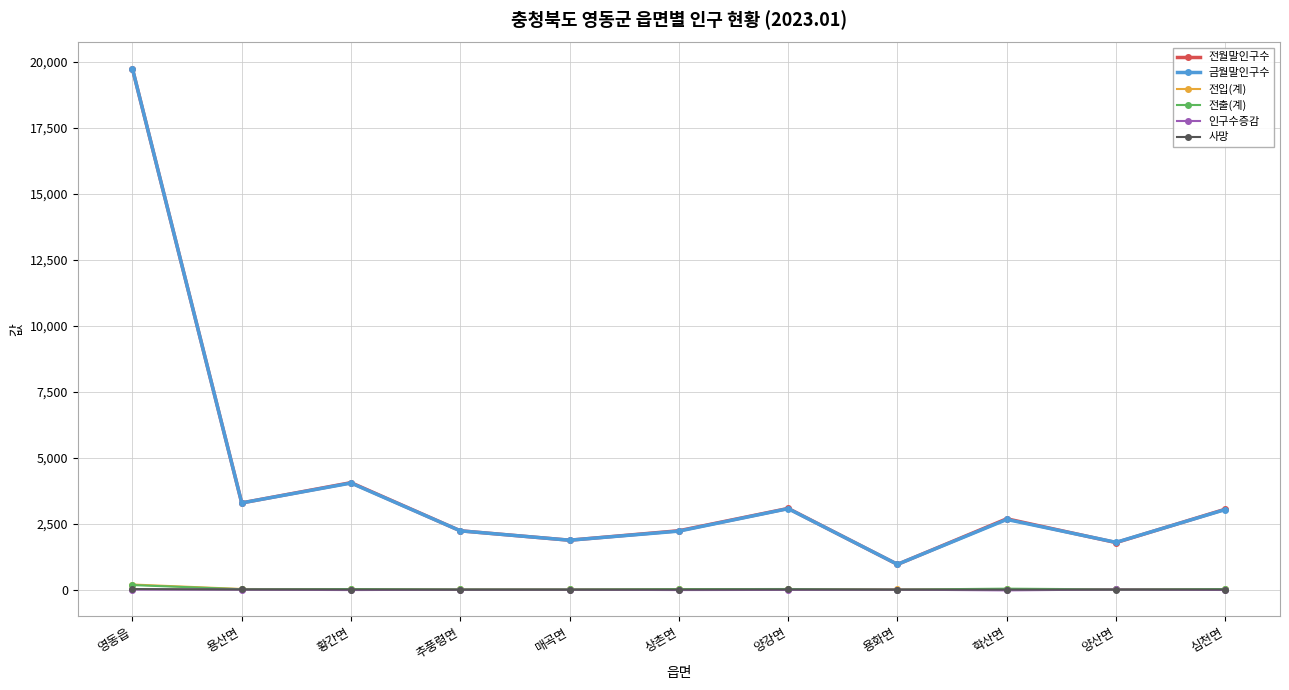

What value does the 전입(계) series have at 추풍령면?

11